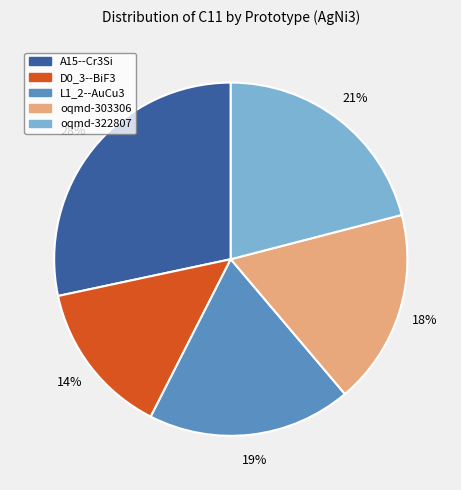

Rank the categories by value from highest to lowest.

A15--Cr3Si, oqmd-322807, L1_2--AuCu3, oqmd-303306, D0_3--BiF3